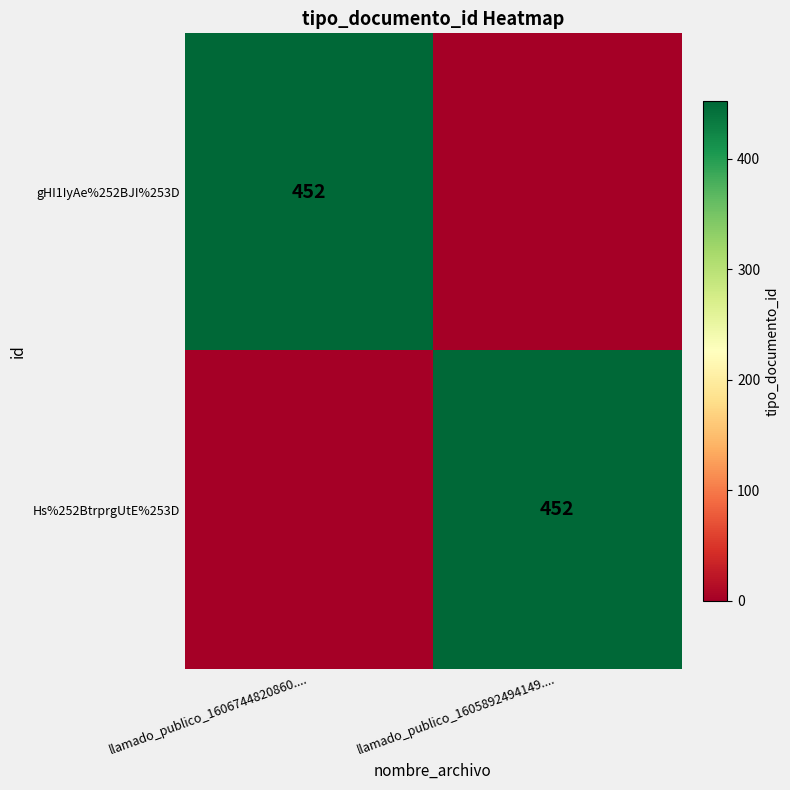

Is it true that Hs%252BtrprgUtE%253D equals 452 at llamado_publico_1605892494149....?

True